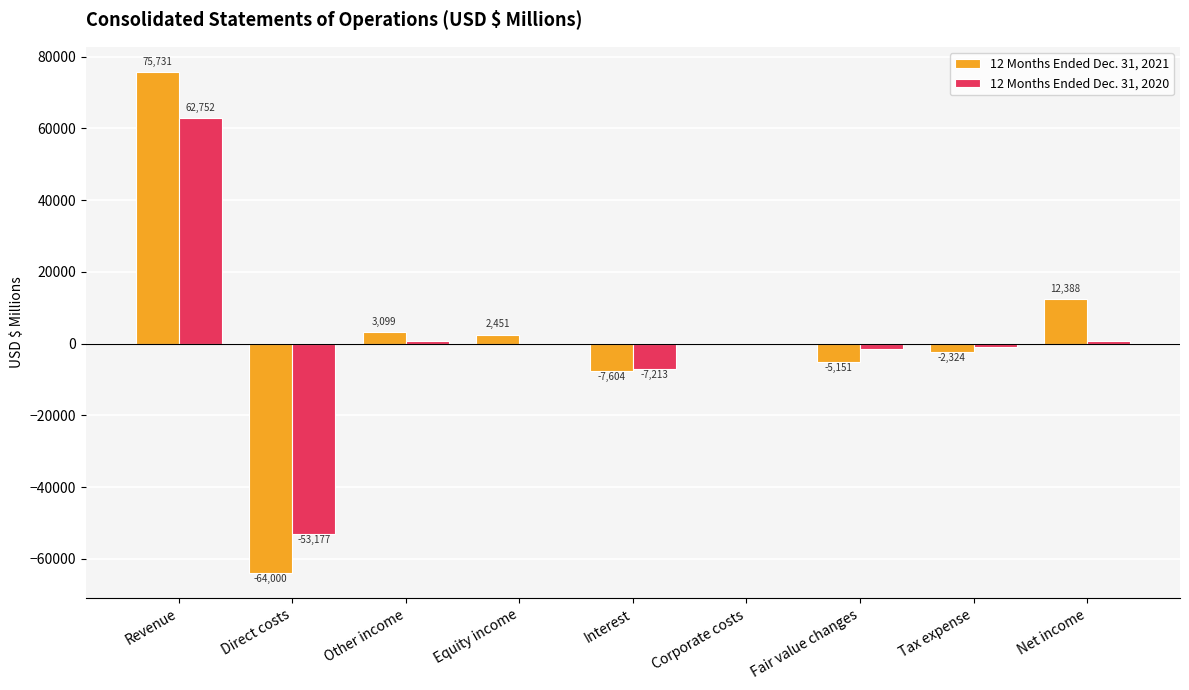

What is the sum of all 12 Months Ended Dec. 31, 2020 values?

1414